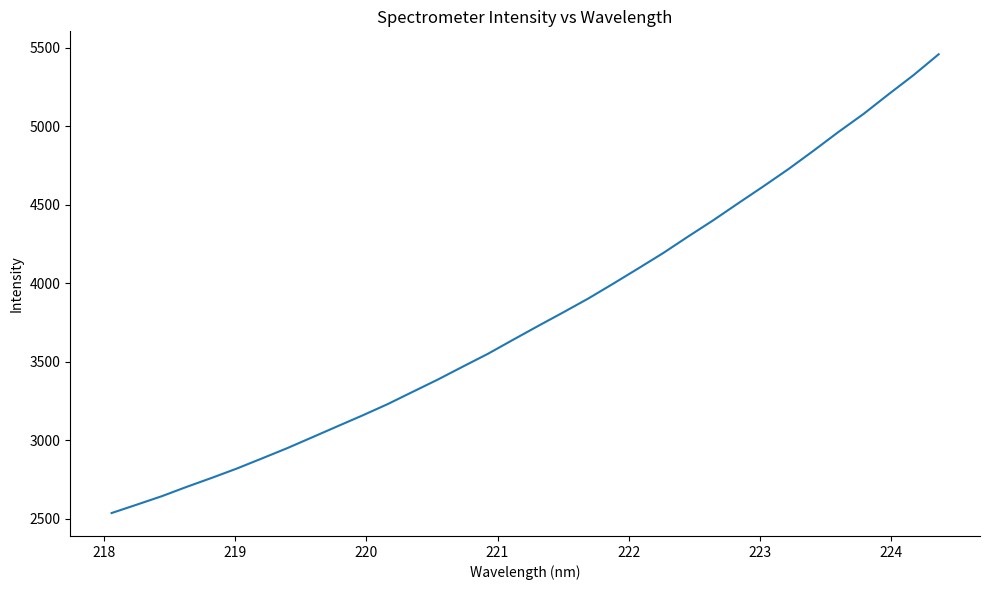

What is the average value?

3791.5